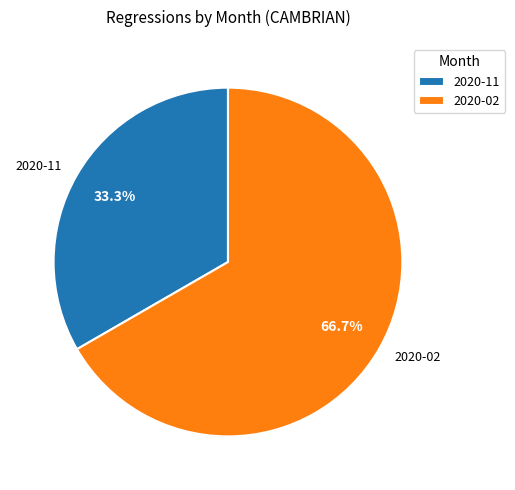

How many slices are in this pie chart?

2